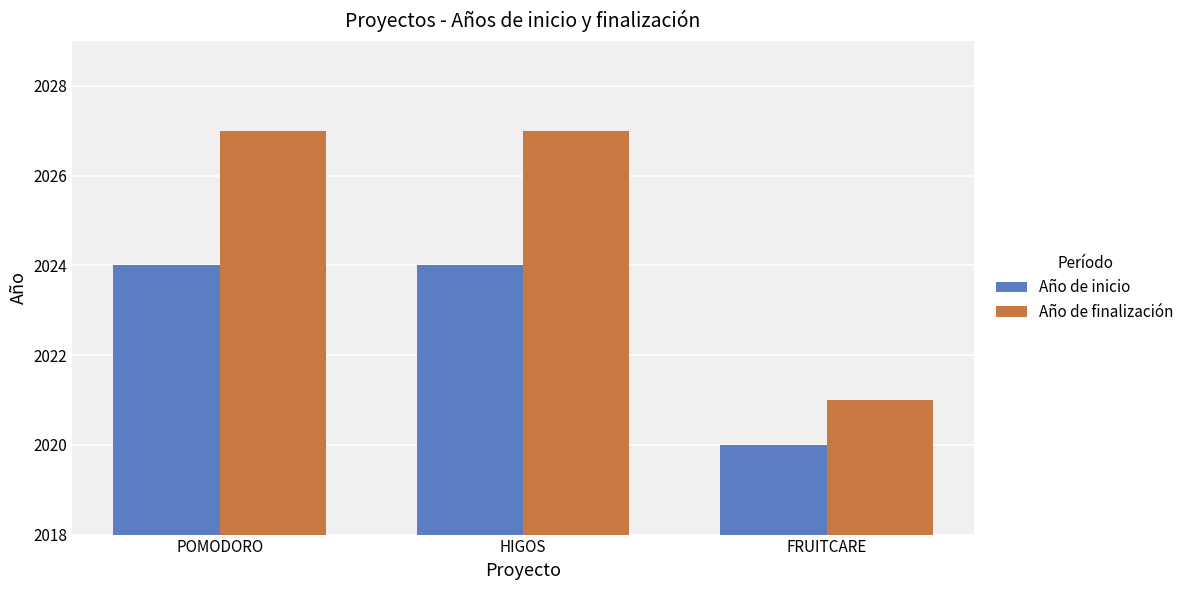

Reading left to right, transcribe all the data shown in this chart.

Año de inicio: POMODORO=2024	HIGOS=2024	FRUITCARE=2020
Año de finalización: POMODORO=2027	HIGOS=2027	FRUITCARE=2021